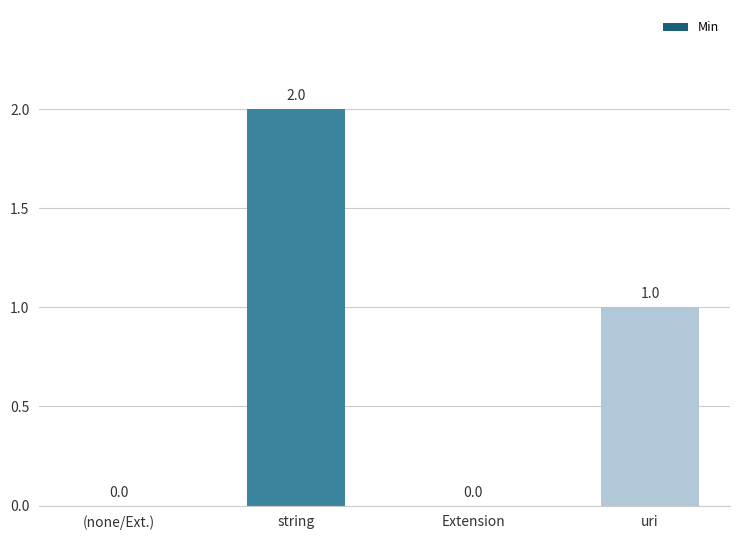

What is the sum of the values at string and uri?

3